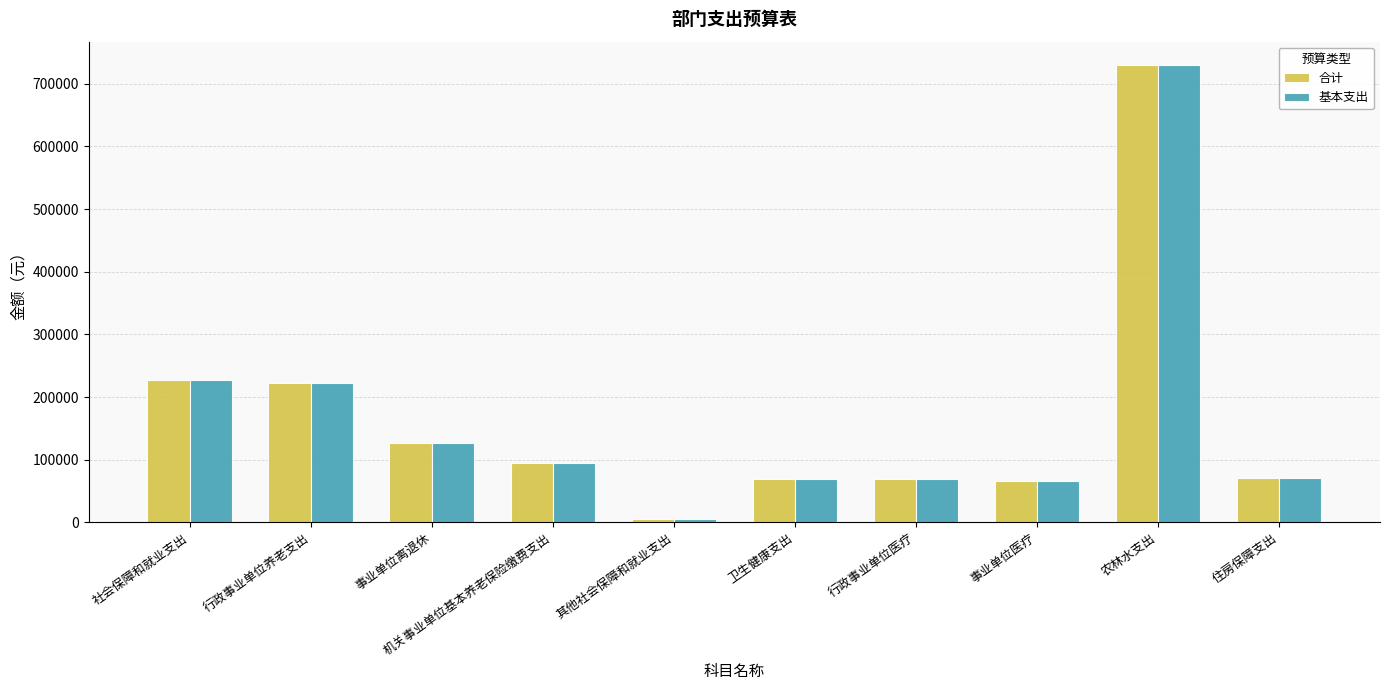

How many values in the 基本支出 series exceed 95074?

5